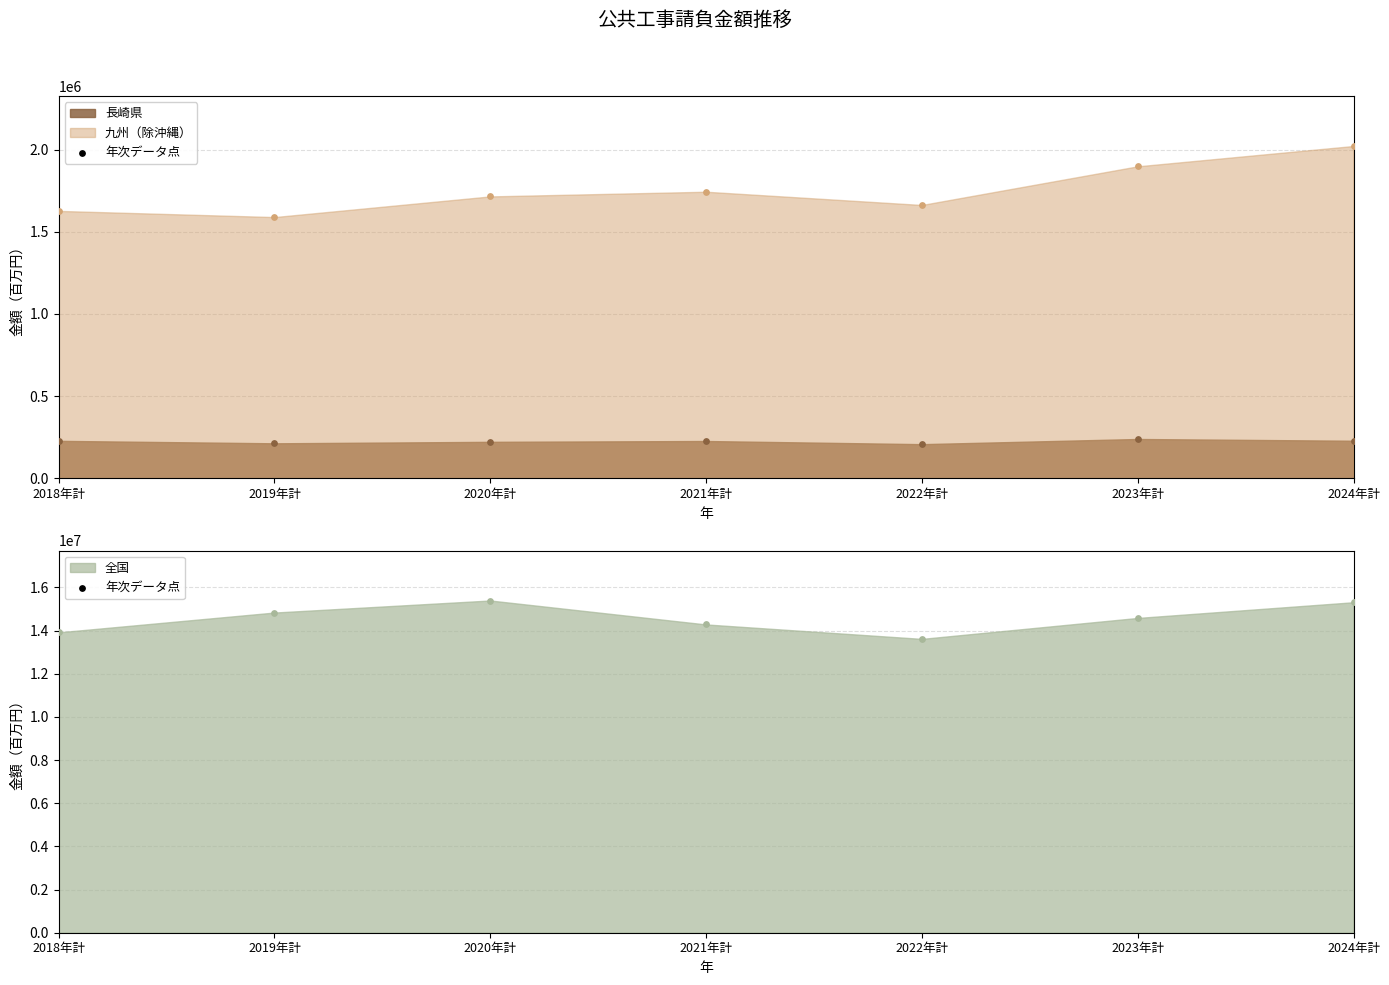

What are all the series names shown in the legend?

長崎県, 九州（除沖縄）, 全国